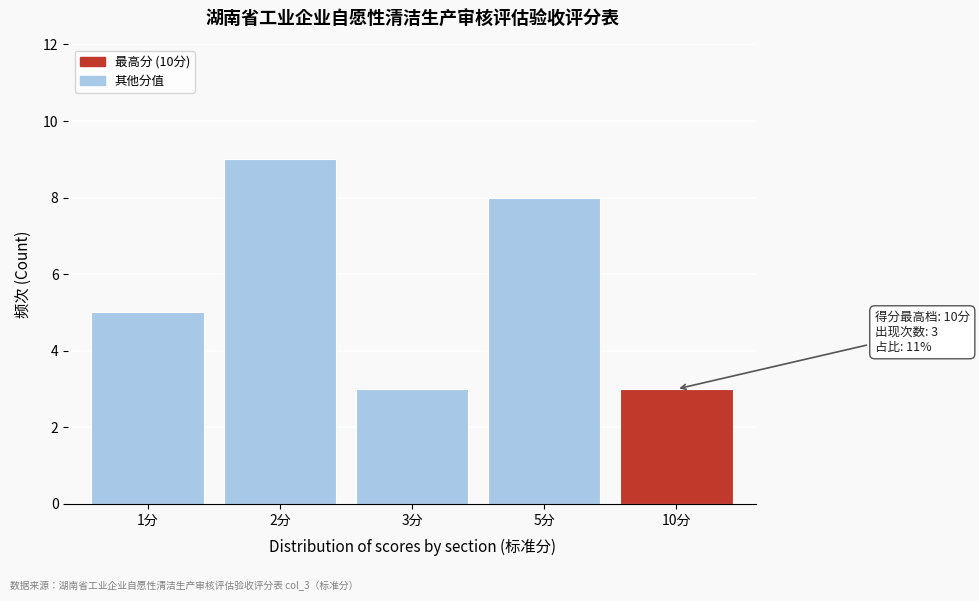

Reading left to right, list all the values displayed in this chart.

5	9	3	8	3